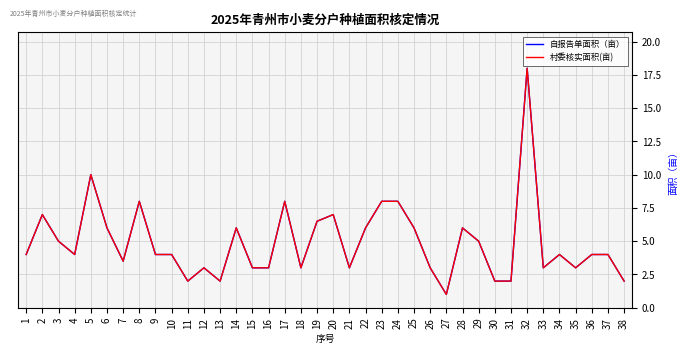

What is the minimum value for 自报告单面积（亩）?

1.0